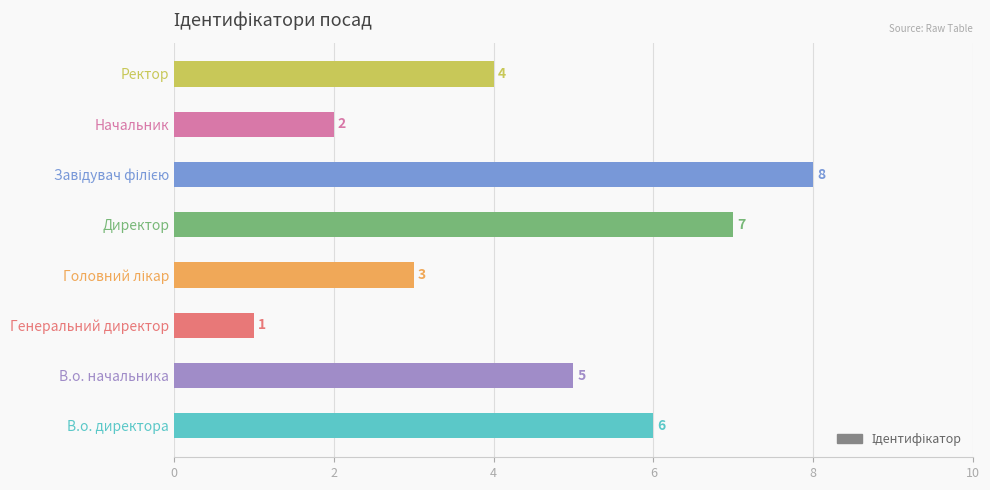

Reading bottom to top, list all the values displayed in this chart.

6	5	1	3	7	8	2	4